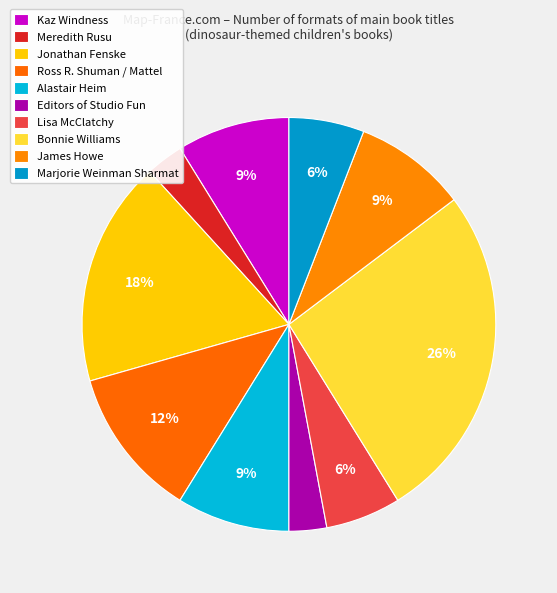

True or false: Kaz Windness accounts for 1% of the total.

False